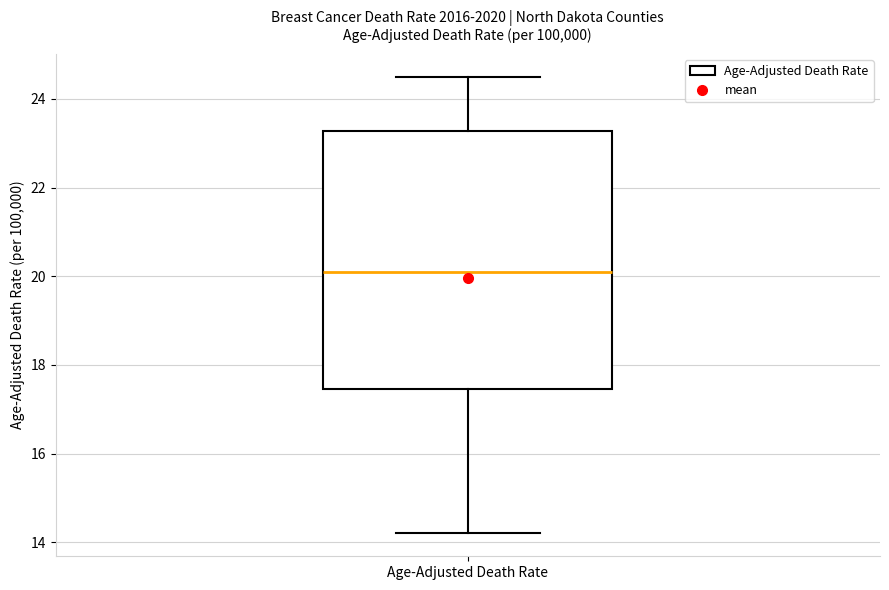

Read this box plot against the y-axis: the position of the median line, the range covered by the box, and the ends of both whiskers. The values are not printed on the chart, so give them approximately, as read against the axis.

median 20.2, box 17.4 to 23.2, whiskers 14.2 to 24.6